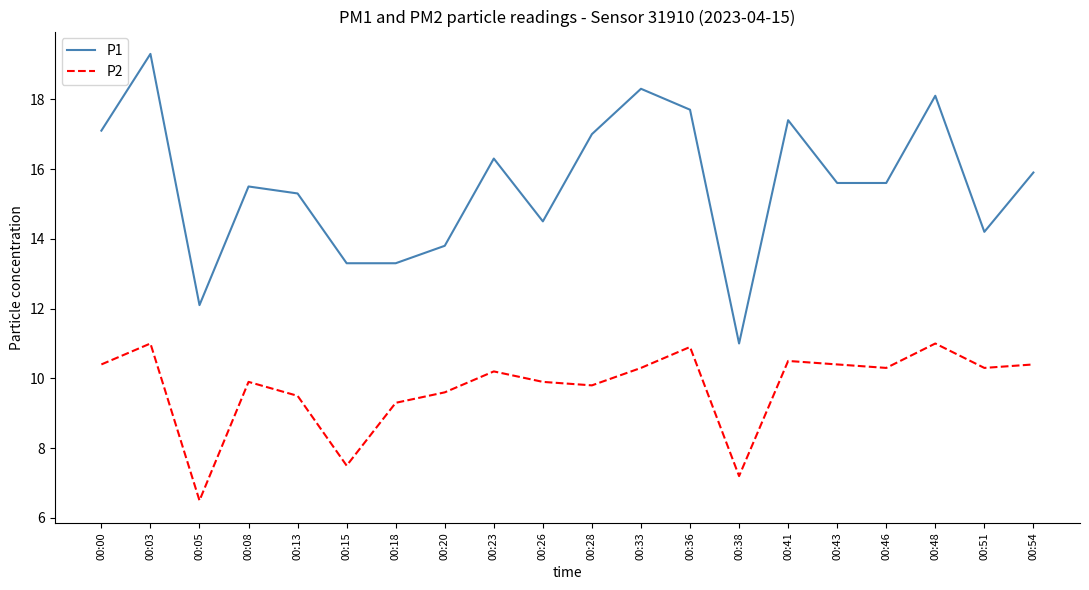

Is the value of P2 at 00:48 greater than the value of P1 at 00:23?

No